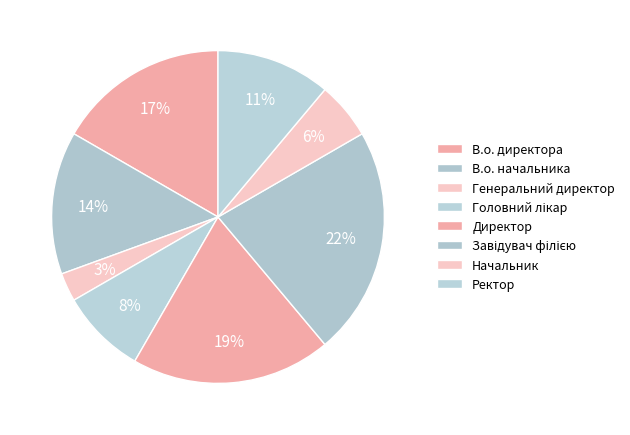

How many slices are in this pie chart?

8